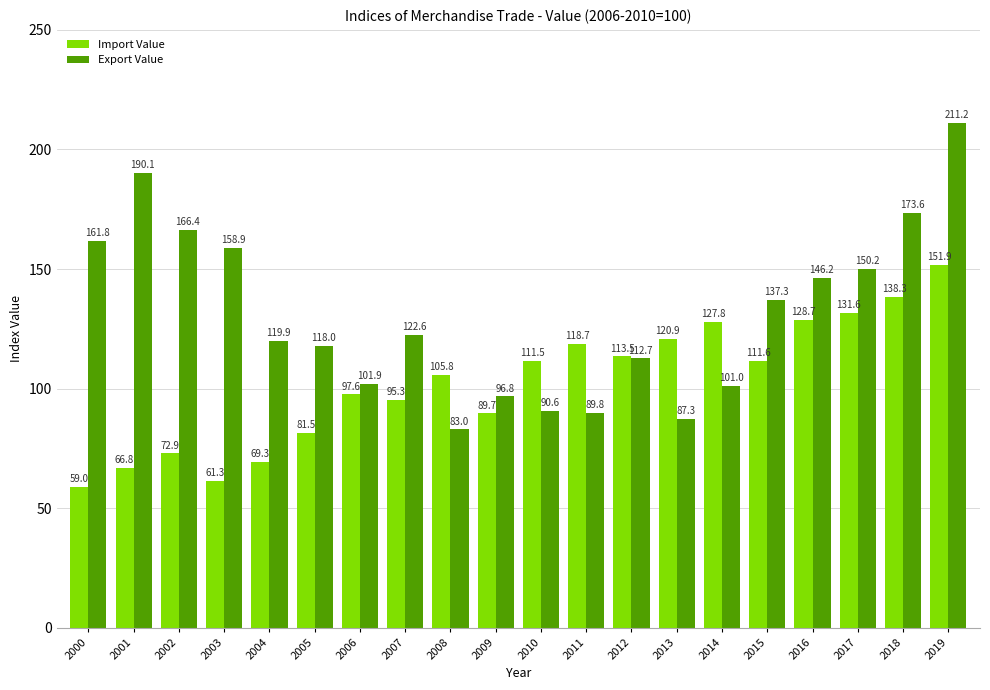

Which series has the largest total across all categories?

Export Value